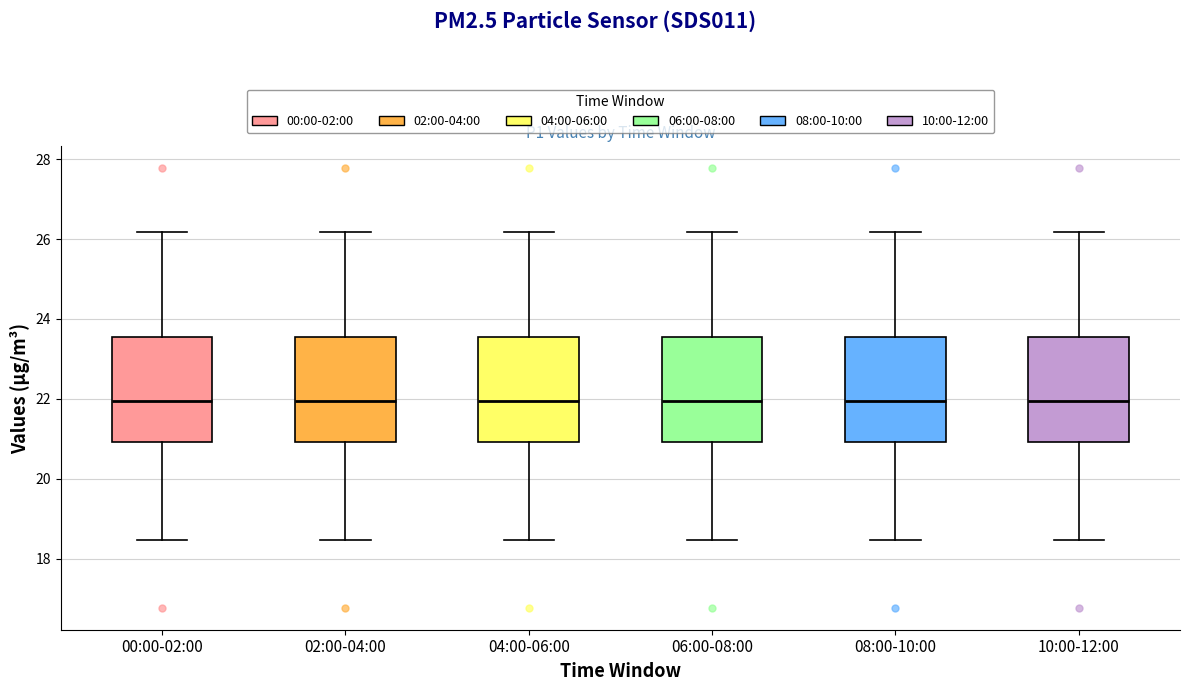

Reading left to right, read every box against the y-axis: the position of its median line, the range the box covers, and the ends of its whiskers. The values are not printed on the chart, so give them approximately, as read against the axis.

00:00-02:00: median 22.0, box 21.0 to 23.6, whiskers 18.4 to 26.2
02:00-04:00: median 22.0, box 21.0 to 23.6, whiskers 18.4 to 26.2
04:00-06:00: median 22.0, box 21.0 to 23.6, whiskers 18.4 to 26.2
06:00-08:00: median 22.0, box 21.0 to 23.6, whiskers 18.4 to 26.2
08:00-10:00: median 22.0, box 21.0 to 23.6, whiskers 18.4 to 26.2
10:00-12:00: median 22.0, box 21.0 to 23.6, whiskers 18.4 to 26.2